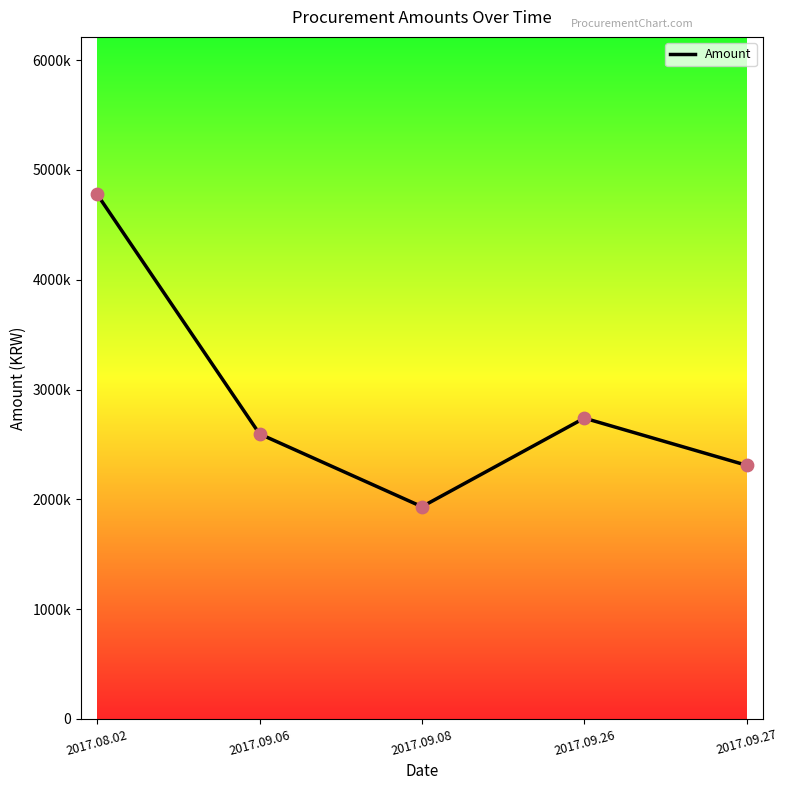

Between 2017.09.27 and 2017.09.26, which is larger?

2017.09.26